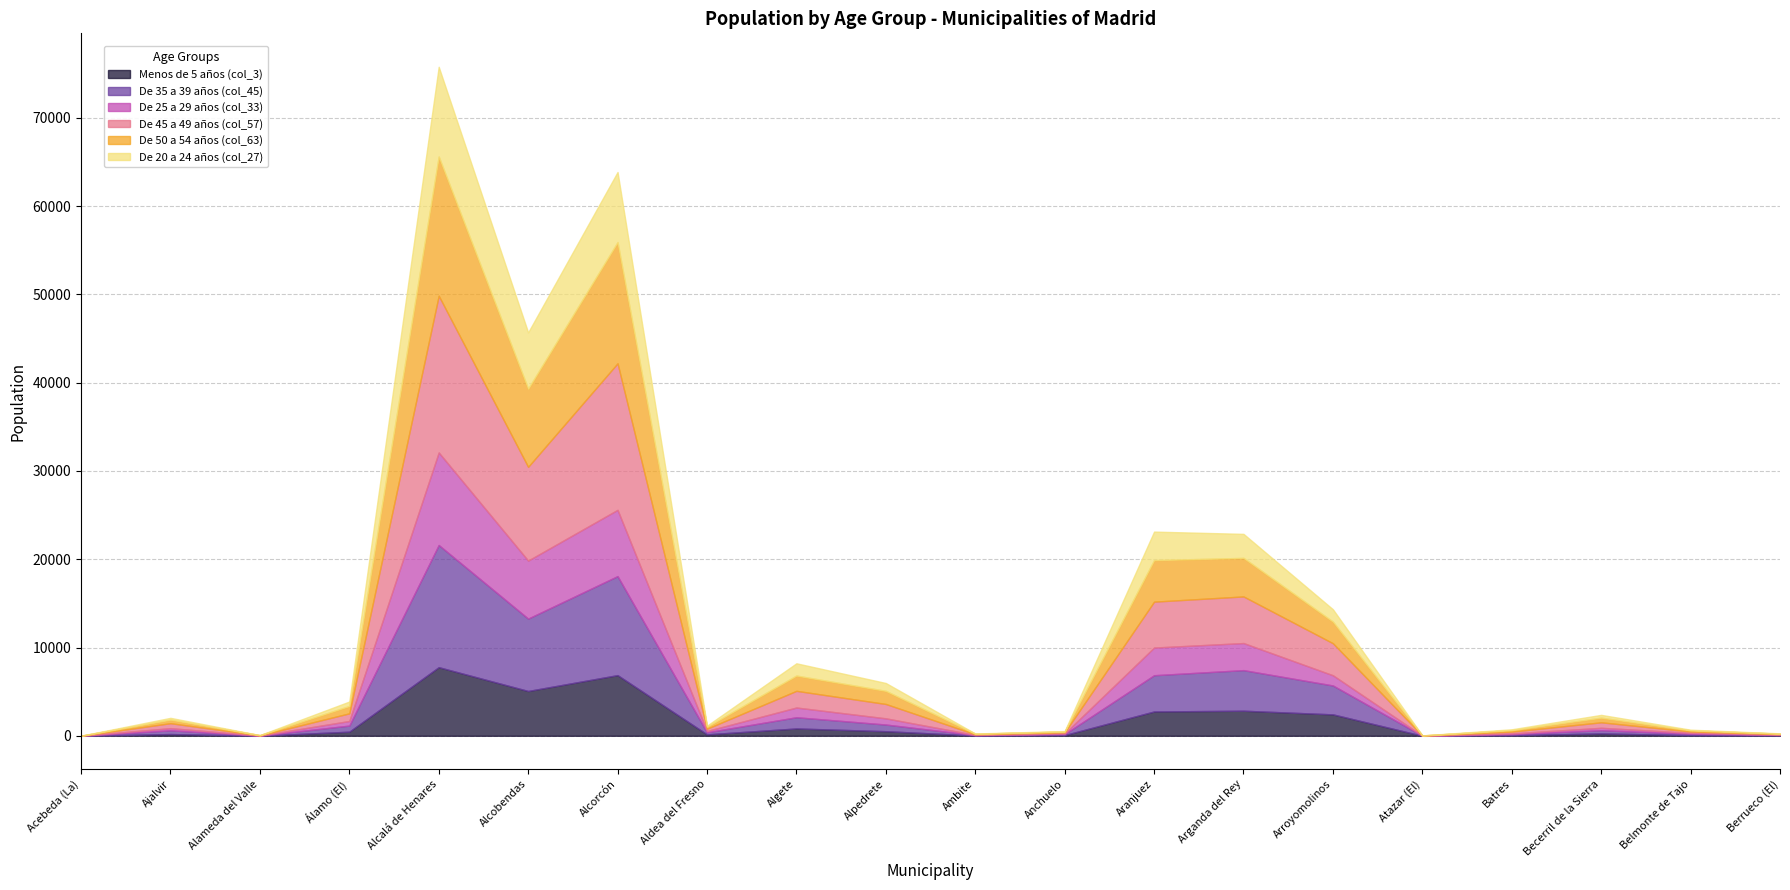

Reading left to right, extract all data points from this chart.

Menos de 5 años (col_3): Acebeda (La)=0	Ajalvir=196	Alameda del Valle=8	Álamo (El)=464	Alcalá de Henares=7773	Alcobendas=5075	Alcorcón=6872	Aldea del Fresno=162	Algete=830	Alpedrete=520	Ambite=28	Anchuelo=79	Aranjuez=2754	Arganda del Rey=2840	Arroyomolinos=2426	Atazar (El)=2	Batres=68	Becerril de la Sierra=266	Belmonte de Tajo=76	Berrueco (El)=38
De 35 a 39 años (col_45): Acebeda (La)=2	Ajalvir=424	Alameda del Valle=11	Álamo (El)=692	Alcalá de Henares=13843	Alcobendas=8201	Alcorcón=11220	Aldea del Fresno=233	Algete=1270	Alpedrete=755	Ambite=46	Anchuelo=112	Aranjuez=4108	Arganda del Rey=4599	Arroyomolinos=3275	Atazar (El)=6	Batres=115	Becerril de la Sierra=369	Belmonte de Tajo=151	Berrueco (El)=57
De 25 a 29 años (col_33): Acebeda (La)=0	Ajalvir=245	Alameda del Valle=6	Álamo (El)=521	Alcalá de Henares=10483	Alcobendas=6572	Alcorcón=7506	Aldea del Fresno=149	Algete=1102	Alpedrete=701	Ambite=23	Anchuelo=71	Aranjuez=3133	Arganda del Rey=3067	Arroyomolinos=1155	Atazar (El)=4	Batres=88	Becerril de la Sierra=268	Belmonte de Tajo=109	Berrueco (El)=25
De 45 a 49 años (col_57): Acebeda (La)=4	Ajalvir=561	Alameda del Valle=17	Álamo (El)=867	Alcalá de Henares=17759	Alcobendas=10624	Alcorcón=16602	Aldea del Fresno=256	Algete=1890	Alpedrete=1627	Ambite=70	Anchuelo=127	Aranjuez=5201	Arganda del Rey=5281	Arroyomolinos=3629	Atazar (El)=9	Batres=201	Becerril de la Sierra=624	Belmonte de Tajo=148	Berrueco (El)=68
De 50 a 54 años (col_63): Acebeda (La)=4	Ajalvir=402	Alameda del Valle=31	Álamo (El)=834	Alcalá de Henares=15772	Alcobendas=8850	Alcorcón=13727	Aldea del Fresno=228	Algete=1730	Alpedrete=1486	Ambite=68	Anchuelo=90	Aranjuez=4706	Arganda del Rey=4367	Arroyomolinos=2448	Atazar (El)=19	Batres=168	Becerril de la Sierra=529	Belmonte de Tajo=130	Berrueco (El)=57
De 20 a 24 años (col_27): Acebeda (La)=1	Ajalvir=205	Alameda del Valle=6	Álamo (El)=503	Alcalá de Henares=10165	Alcobendas=6383	Alcorcón=7945	Aldea del Fresno=121	Algete=1391	Alpedrete=891	Ambite=24	Anchuelo=55	Aranjuez=3230	Arganda del Rey=2722	Arroyomolinos=1400	Atazar (El)=4	Batres=97	Becerril de la Sierra=312	Belmonte de Tajo=77	Berrueco (El)=32